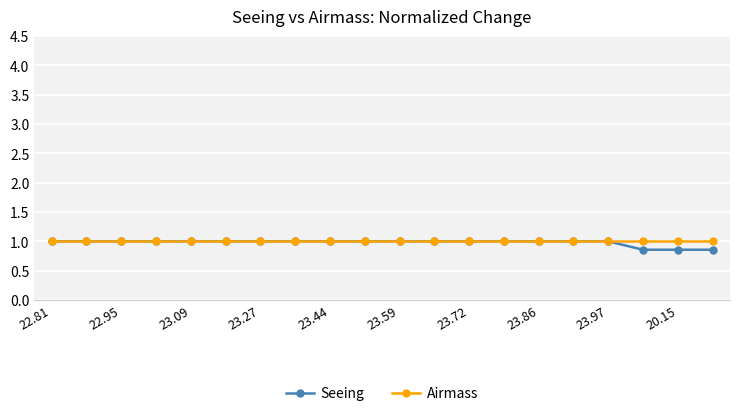

At how many categories does at least one series exceed 0?

20